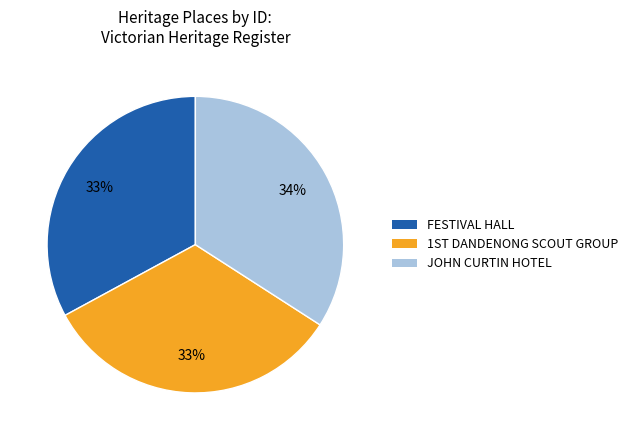

Is there any slice that represents more than half of the pie?

No